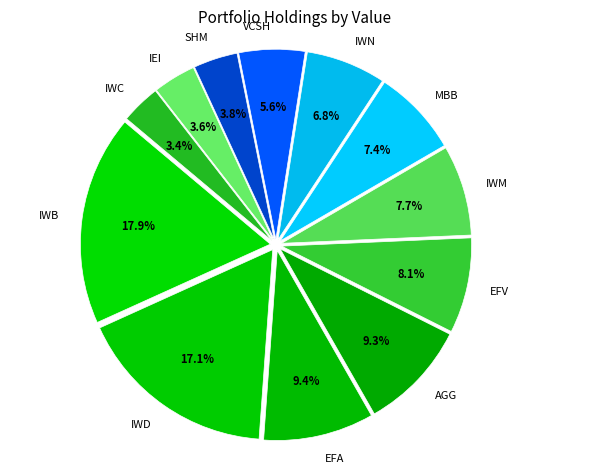

True or false: IWN accounts for 7% of the total.

True